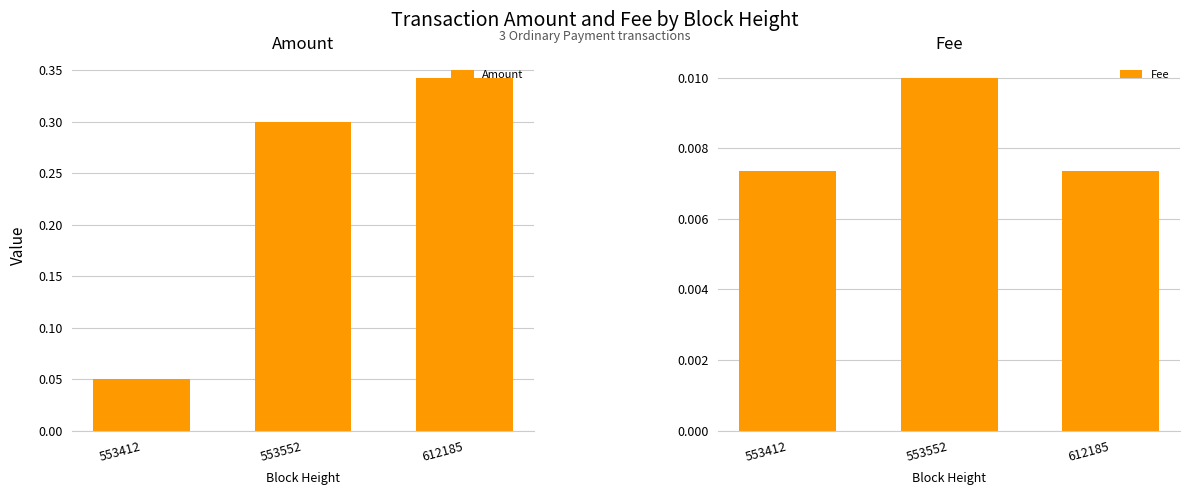

Is the value of Amount at 553412 greater than the value of Fee at 553412?

Yes